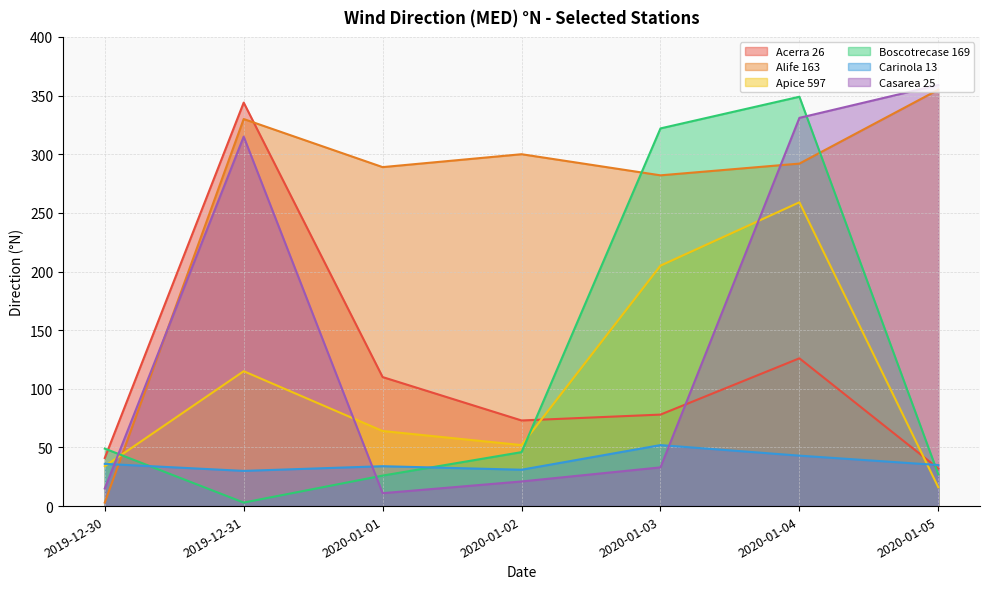

How many lines are shown in the chart?

6